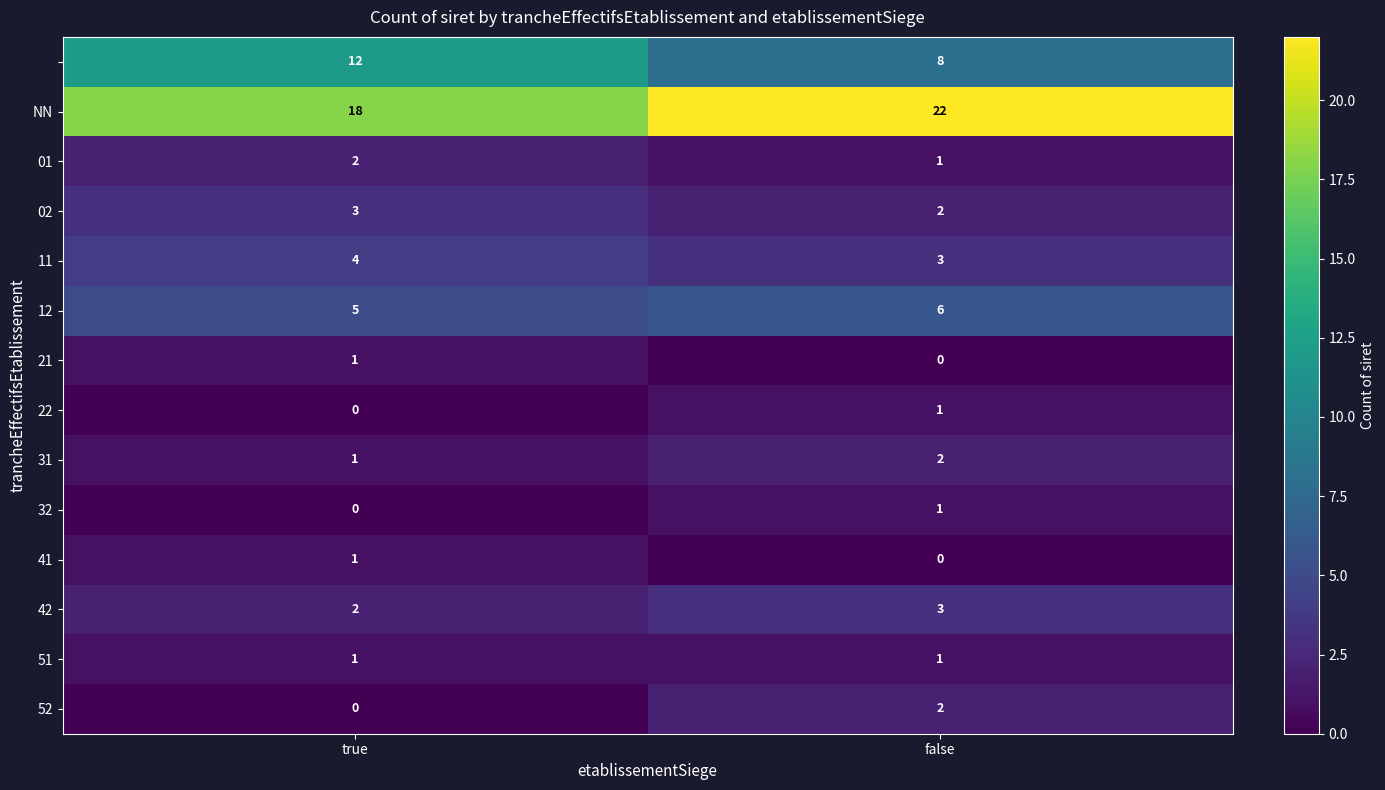

What is the total value across all series at false?

52